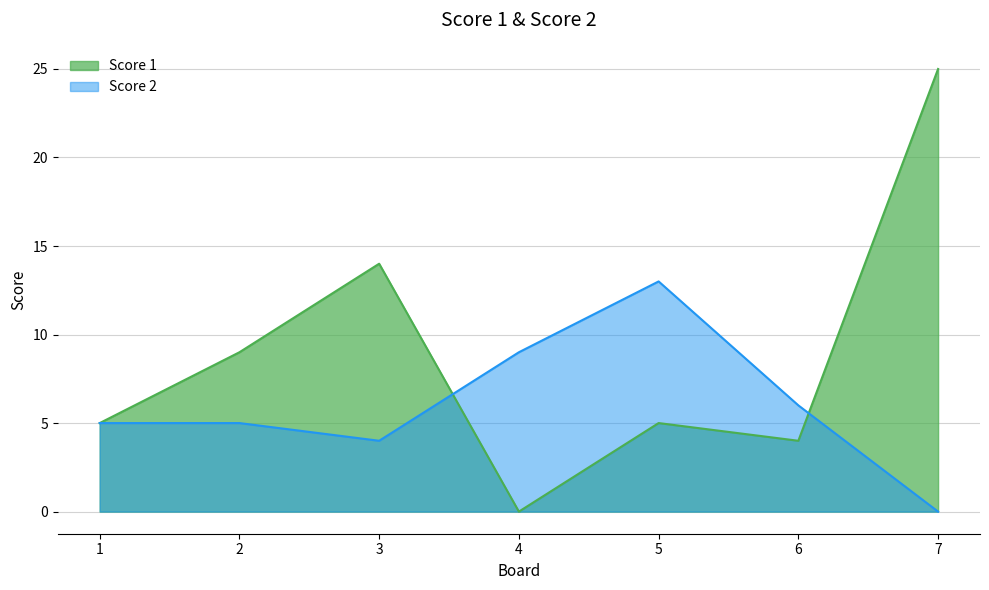

How many values in the Score 2 series exceed 5?

3